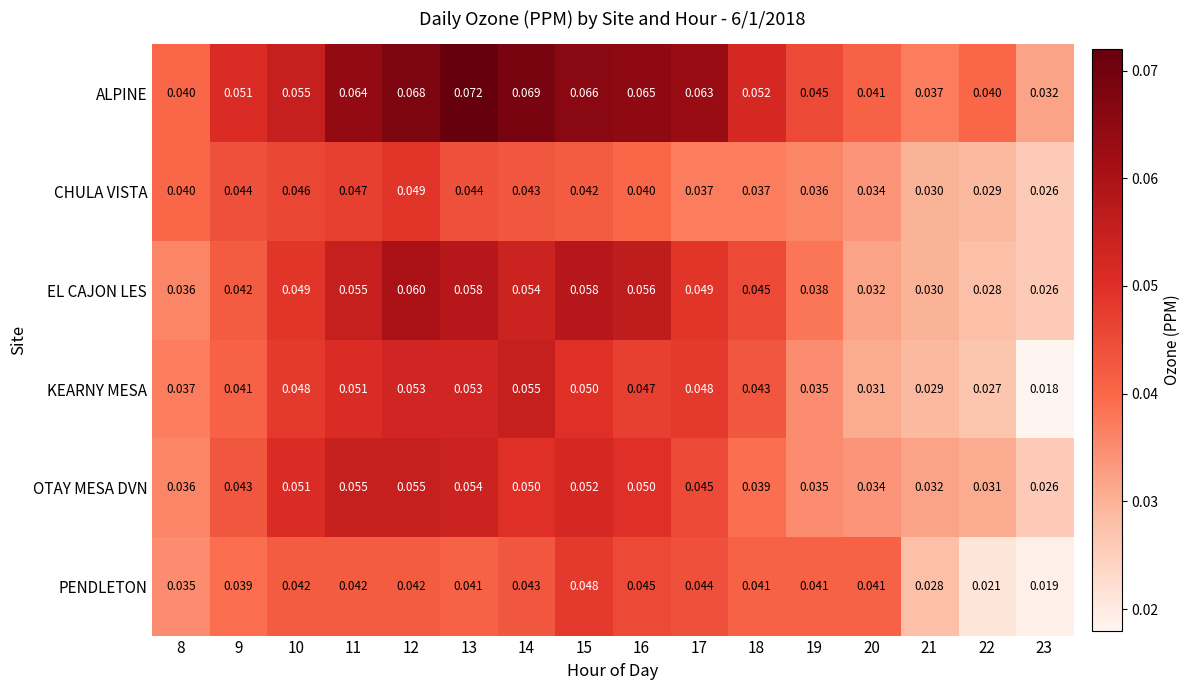

Which series has the largest total across all categories?

ALPINE